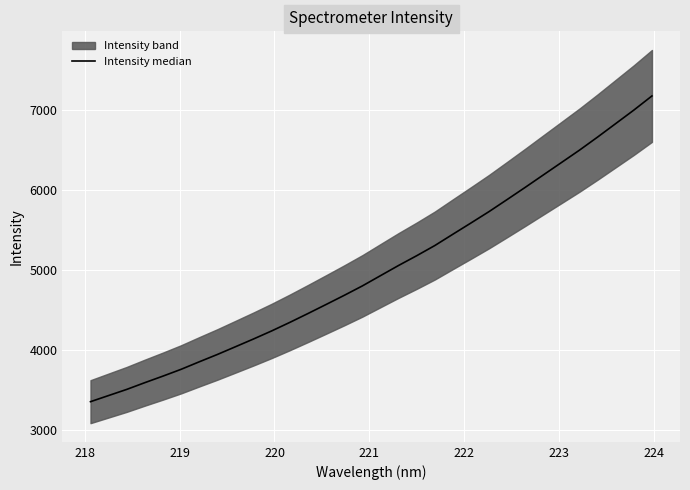

Reading right to left, what are all the values shown in this chart?

7177.5	7000.8	6832.5	6664.4	6501.1	6345.9	6191.0	6035.9	5883.5	5732.9	5590.4	5449.7	5308.0	5181.1	5059.2	4931.8	4803.8	4686.1	4572.0	4459.1	4348.5	4242.1	4141.5	4044.2	3947.4	3855.7	3762.1	3677.2	3595.4	3510.9	3434.3	3357.5